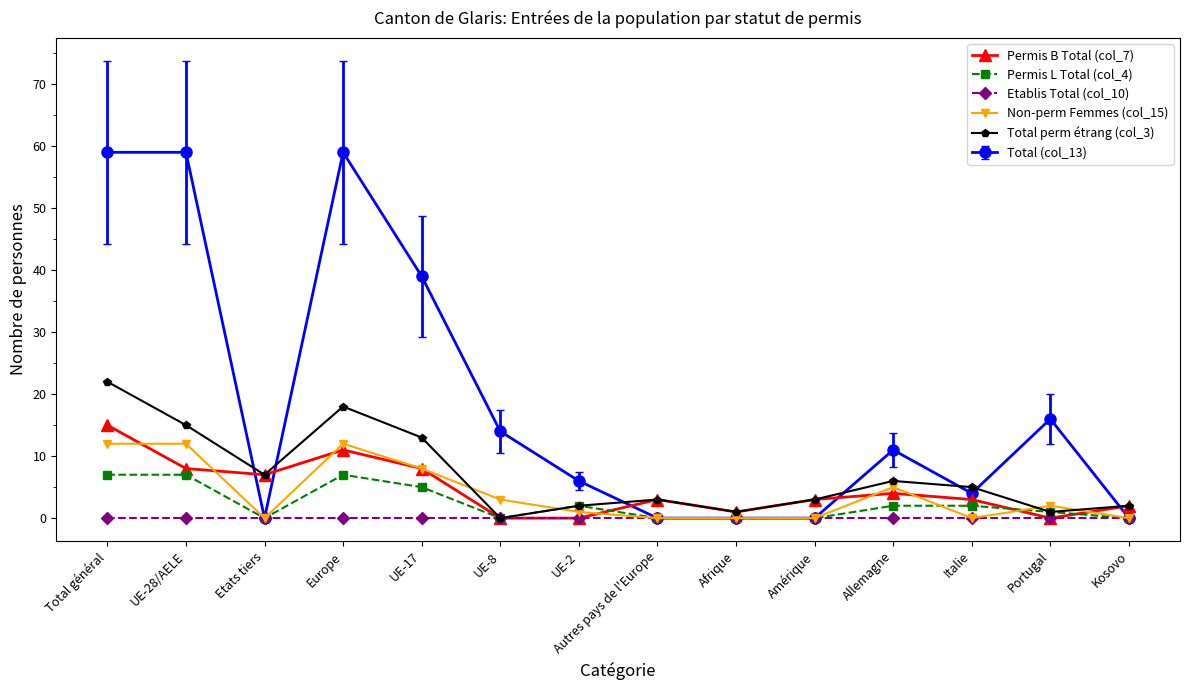

Which series has the largest range (max minus min)?

Total (col_13)